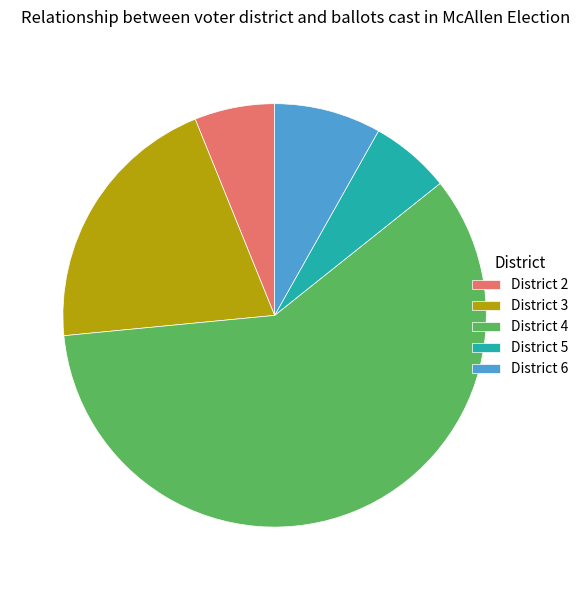

Combined, do District 4 and District 6 account for over 50%?

Yes